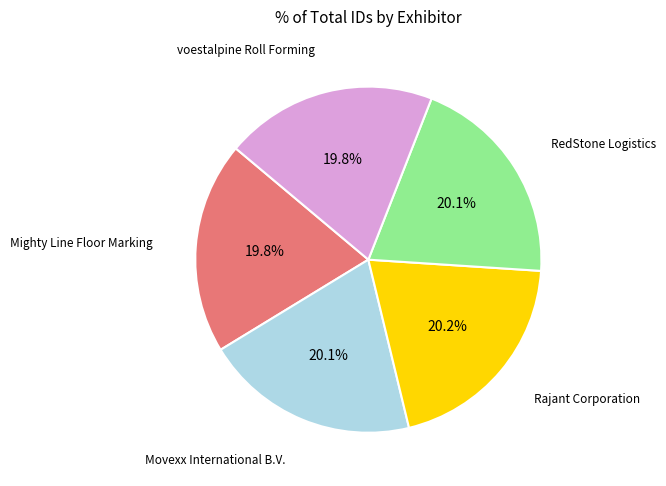

Is there any slice that represents more than half of the pie?

No